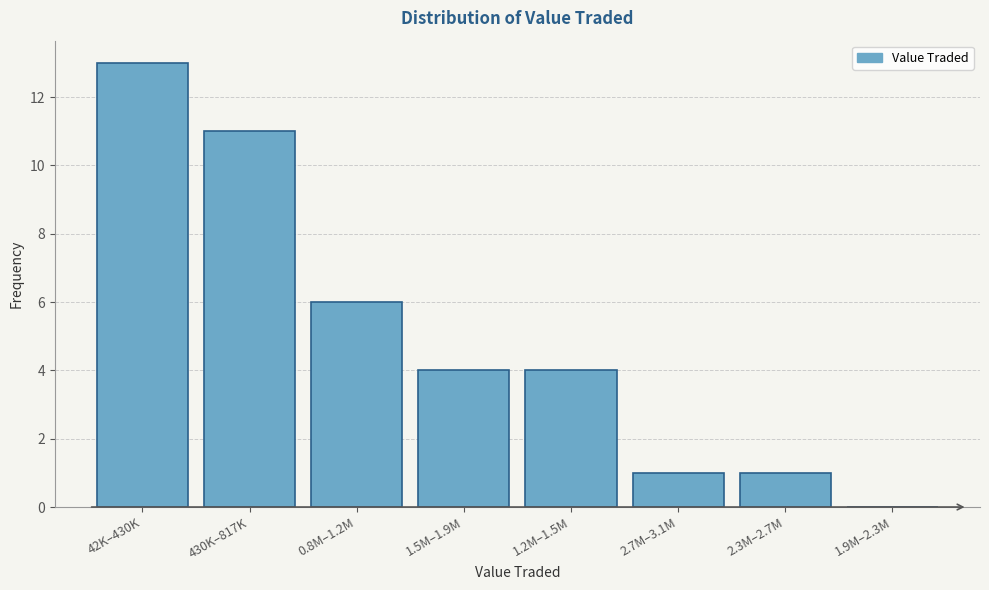

Reading left to right, what are all the values shown in this chart?

42K–430K=13	430K–817K=11	0.8M–1.2M=6	1.5M–1.9M=4	1.2M–1.5M=4	2.7M–3.1M=1	2.3M–2.7M=1	1.9M–2.3M=0